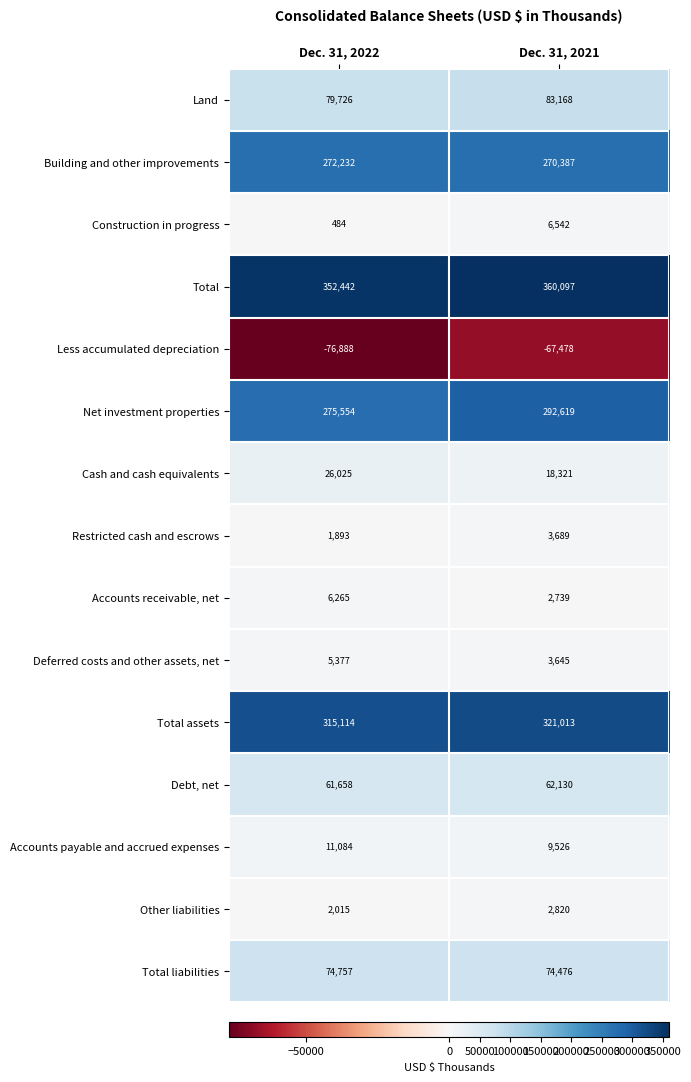

What is the approximate value of Total assets at Dec. 31, 2022, to the nearest 10?

315110